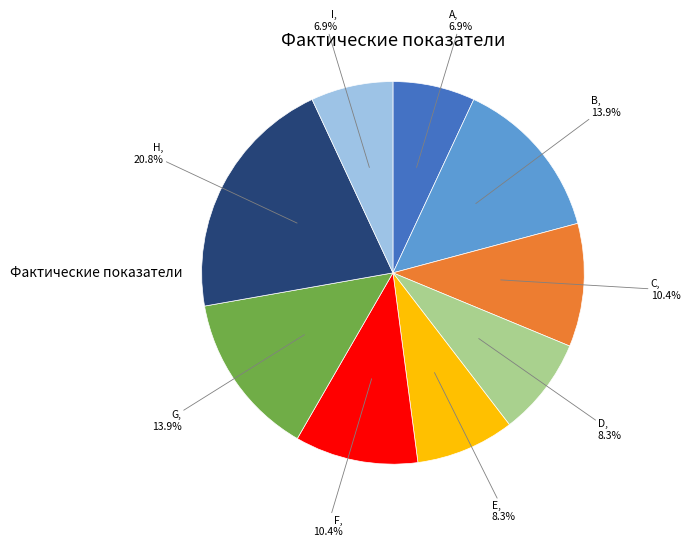

Does any single category account for the majority?

No